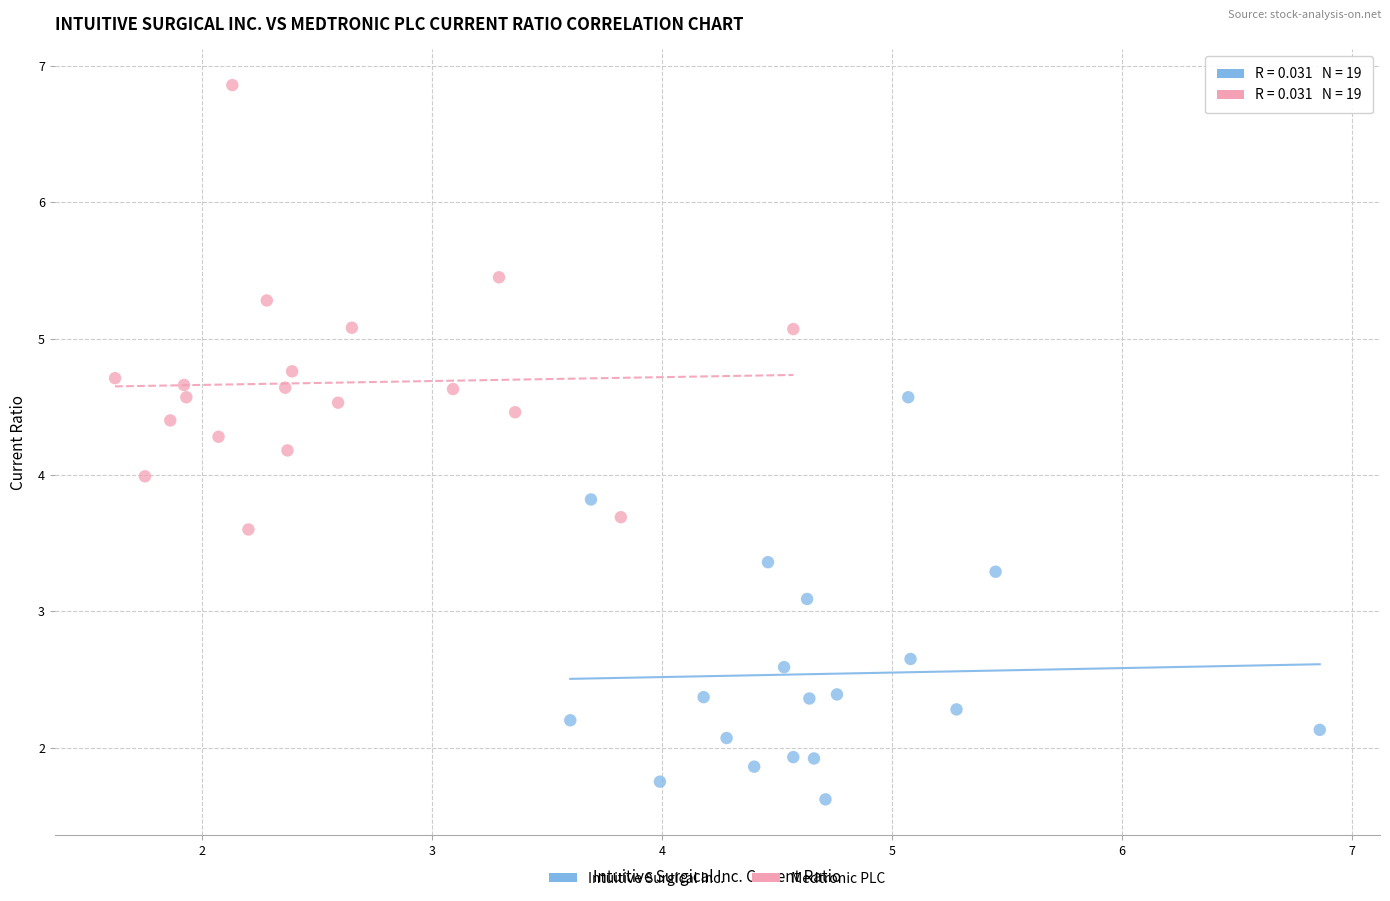

Which series reaches the maximum Y coordinate?

Medtronic PLC